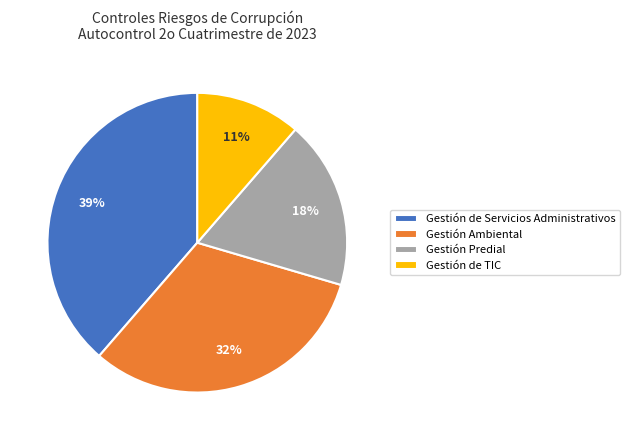

How many segments does this pie chart have?

4